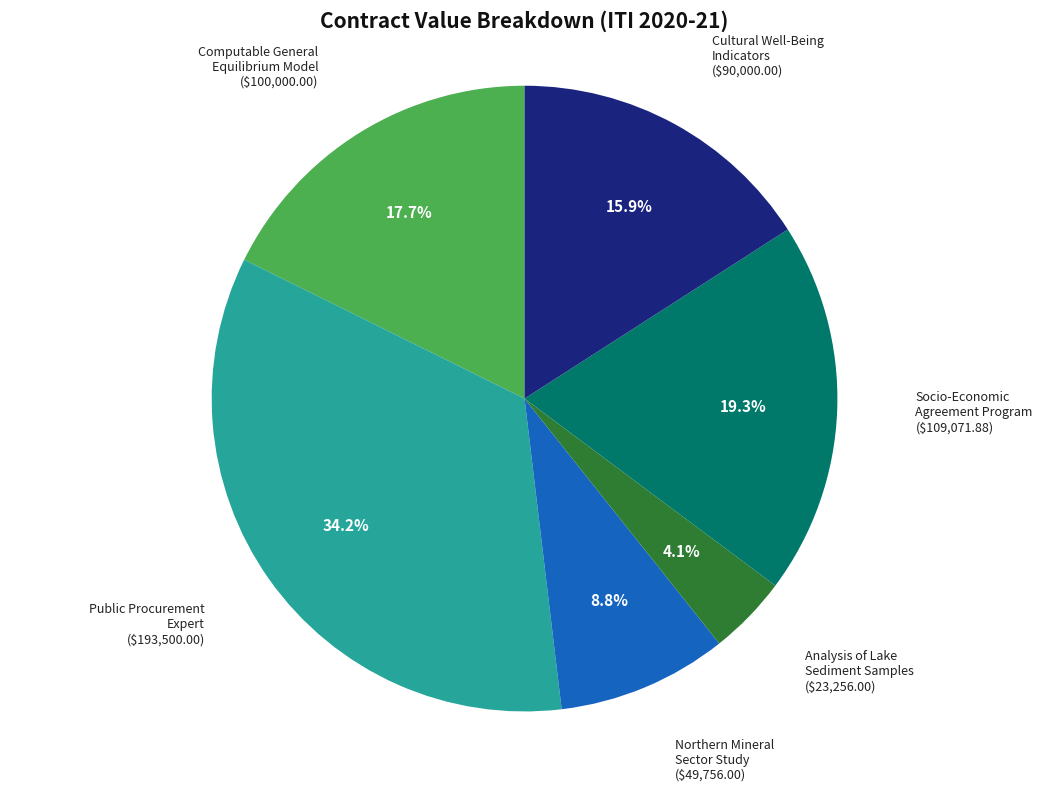

Combined, do Analysis of Lake Sediment Samples and Public Procurement Expert account for over 50%?

No